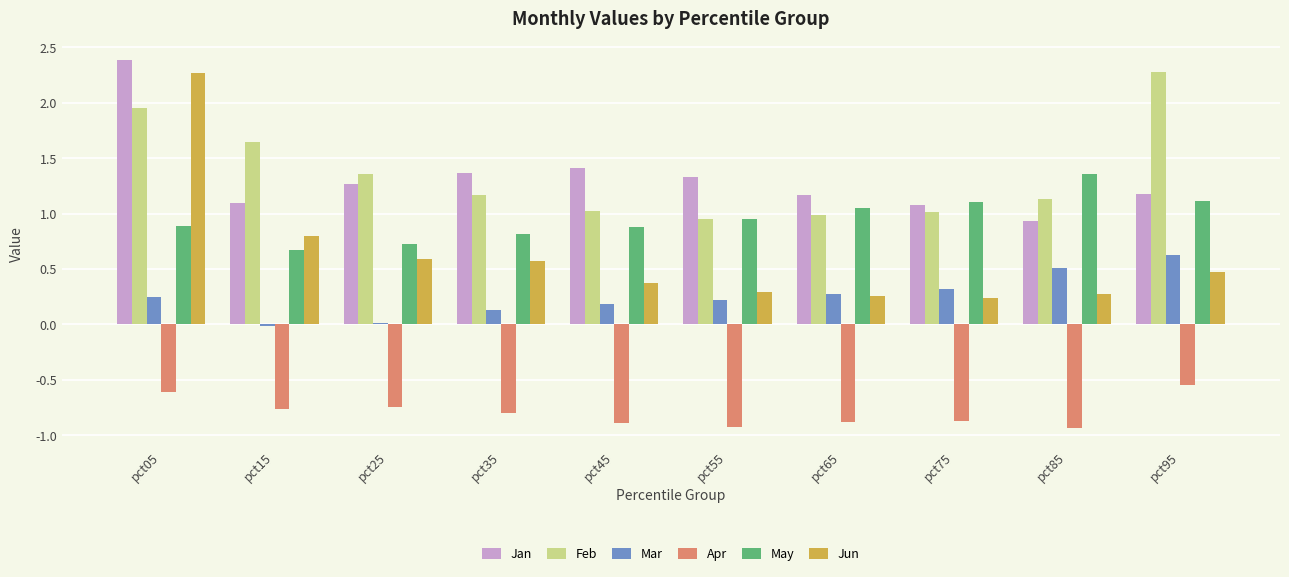

What is the sum of all Mar values?

2.5